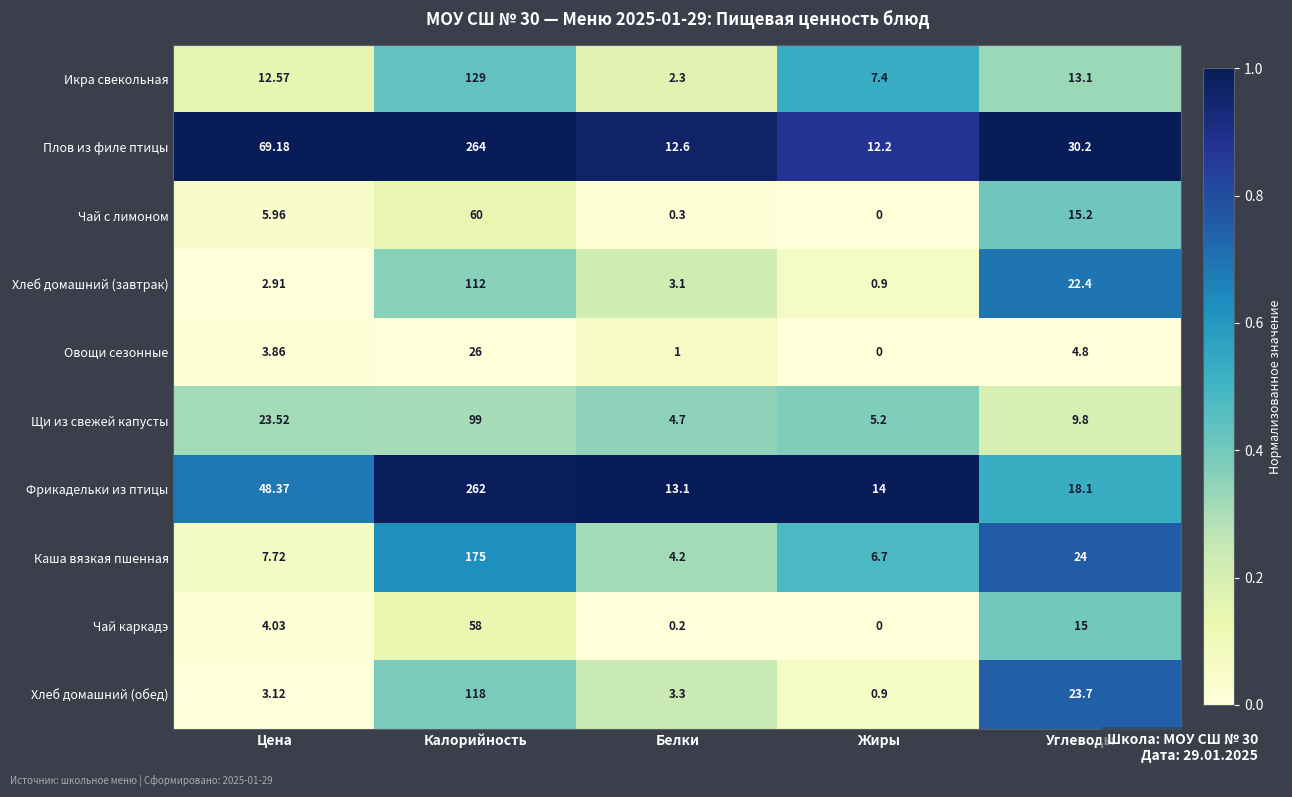

At which label does Щи из свежей капусты reach its peak?

Калорийность